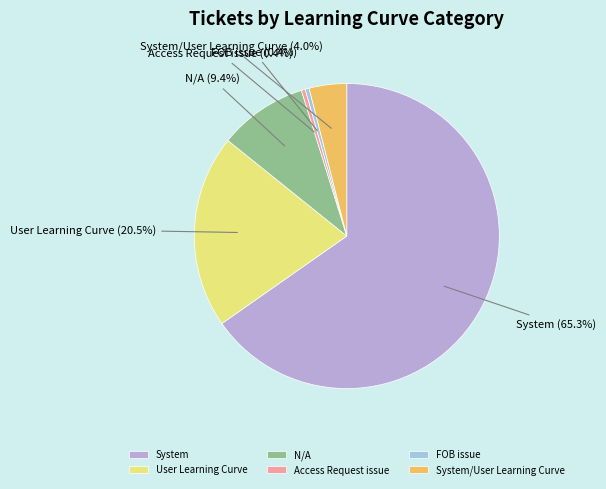

To the nearest percent, what is the difference between the largest and smallest slice percentages?

65%